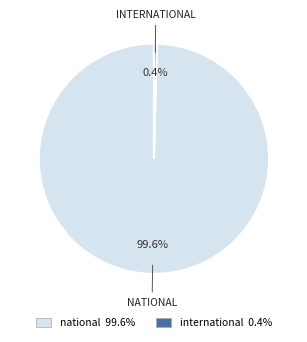

Which has a higher value, national or international?

national